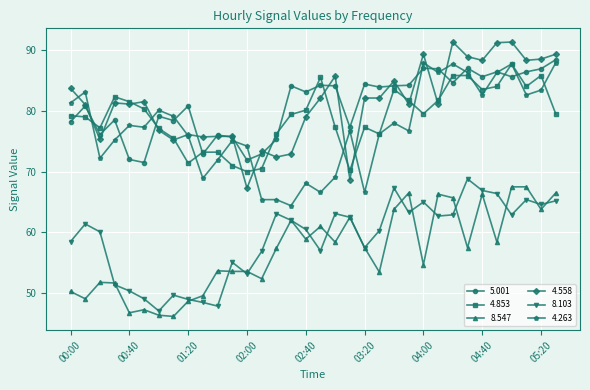

What is the value of the 5.001 point at the 17th from the left?

83.1